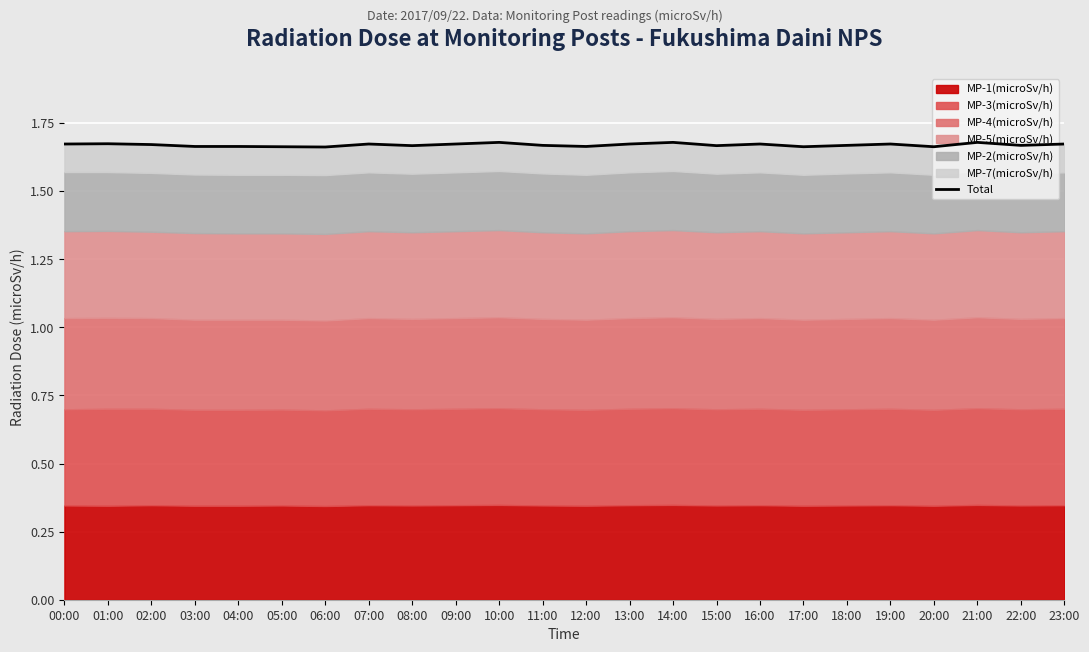

Where is the first local maximum?

01:00